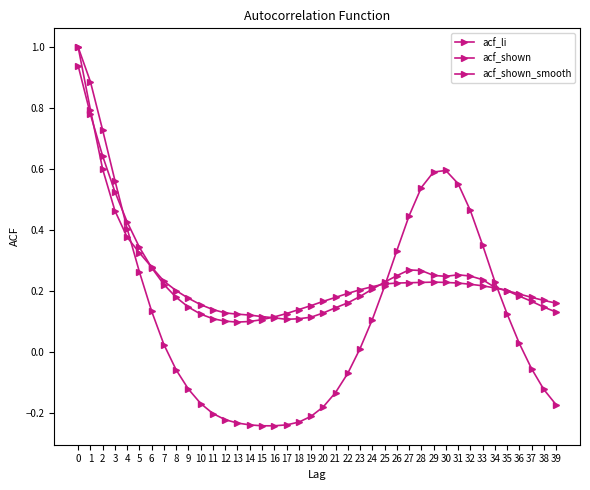

How many interior local peaks does the acf_shown series have?

2